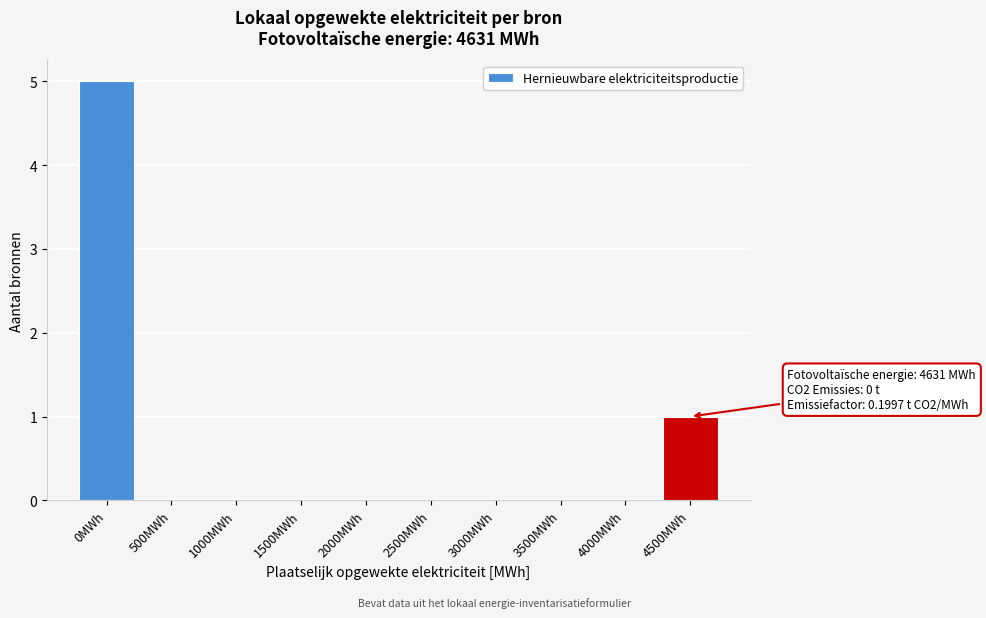

Reading left to right, what are all the values shown in this chart?

0MWh=5	500MWh=0	1000MWh=0	1500MWh=0	2000MWh=0	2500MWh=0	3000MWh=0	3500MWh=0	4000MWh=0	4500MWh=1